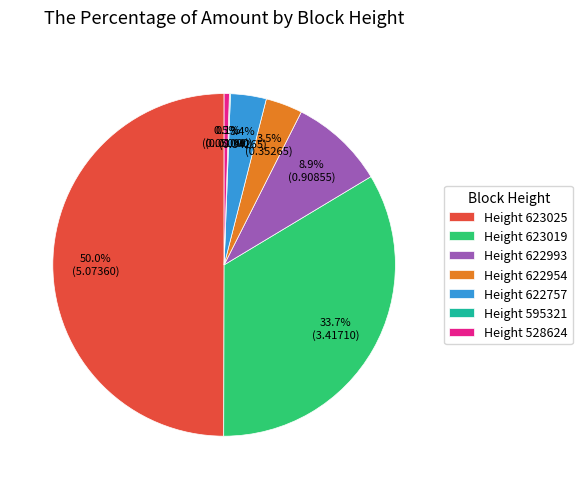

How much of the chart is everything except Height 622993?

91.1%